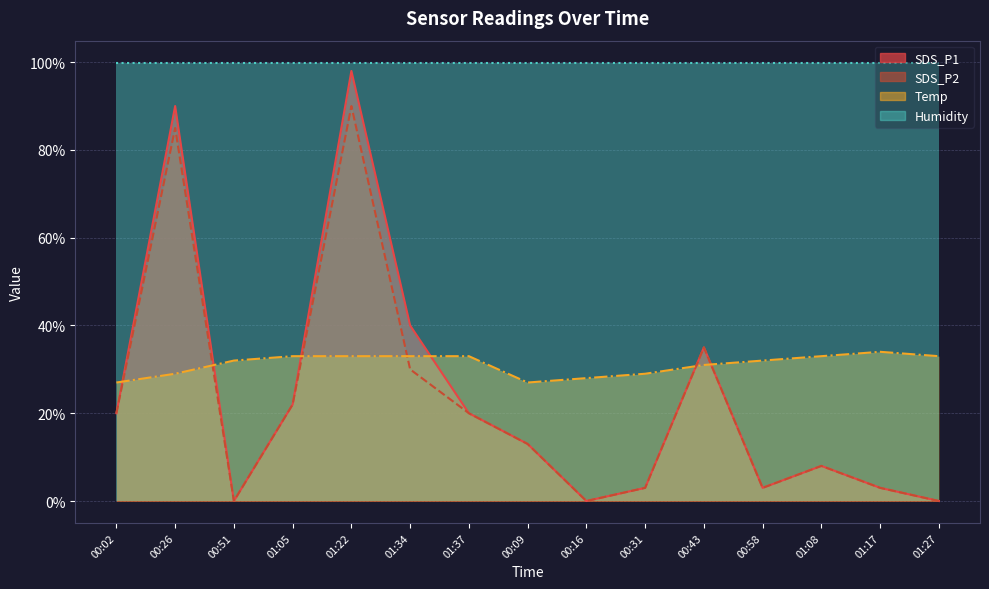

Is the value of Temp at 00:26 greater than the value of SDS_P2 at 01:37?

Yes